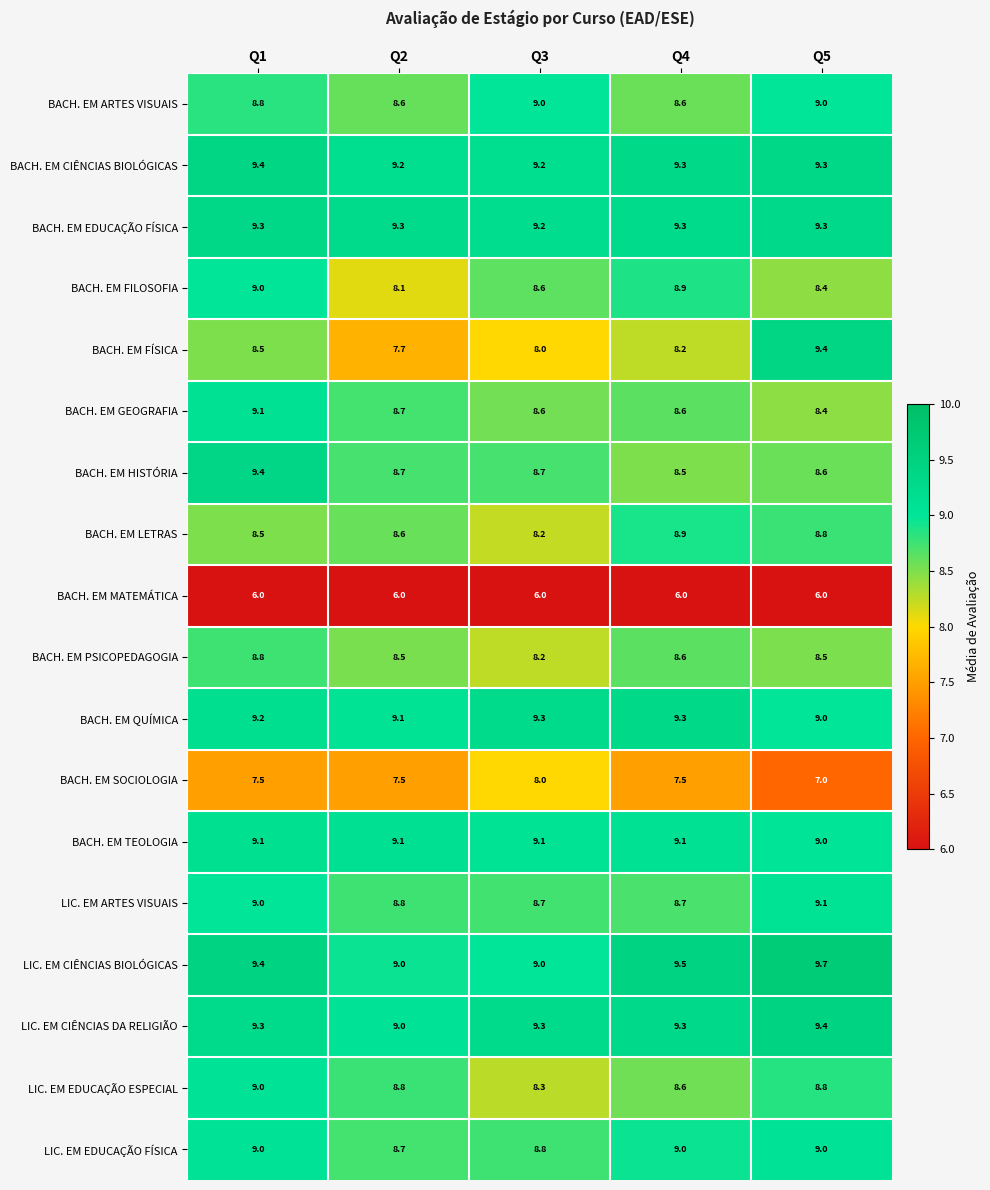

True or false: BACH. EM GEOGRAFIA has a value of 6.0 at Q3.

False